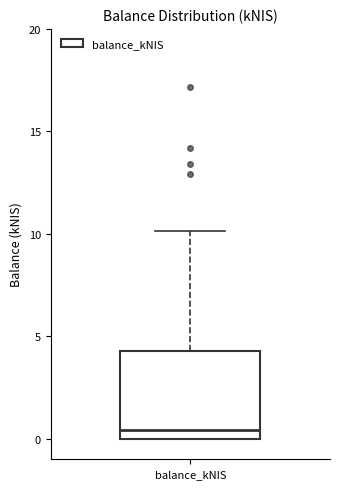

Read this box plot against the y-axis: the position of the median line, the range covered by the box, and the ends of both whiskers. The values are not printed on the chart, so give them approximately, as read against the axis.

median 0.5, box 0.0 to 4.5, whiskers 0.0 to 10.0